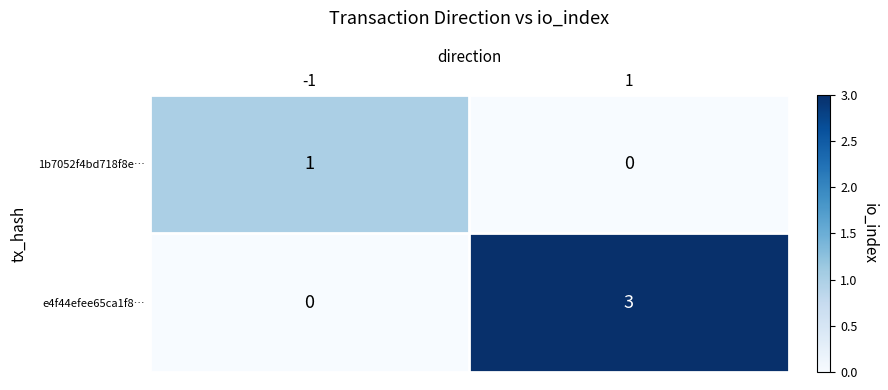

At which category is the sum across all series the highest?

1